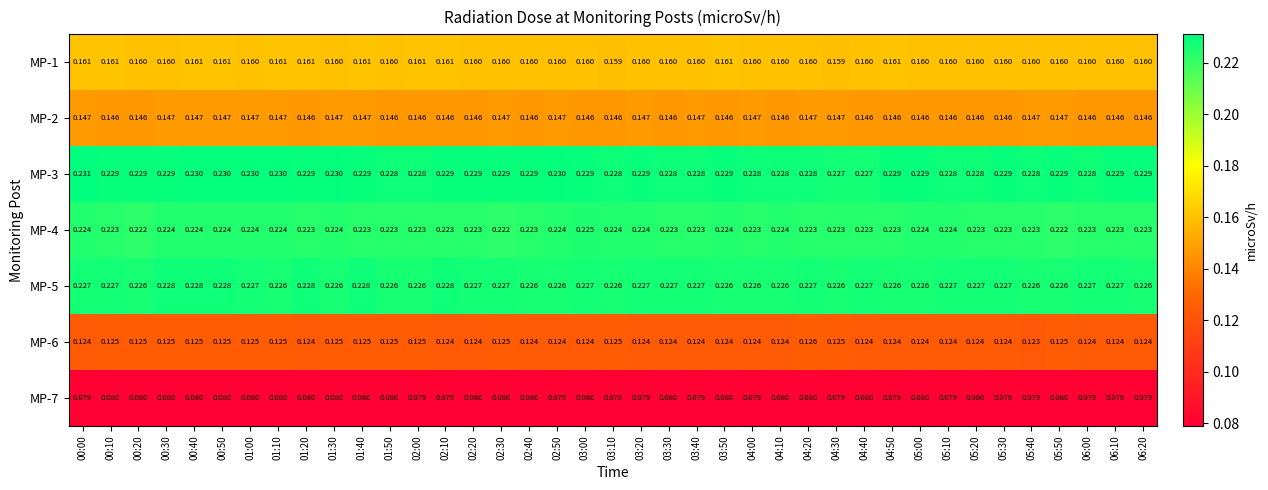

At how many categories does at least one series exceed 0?

39